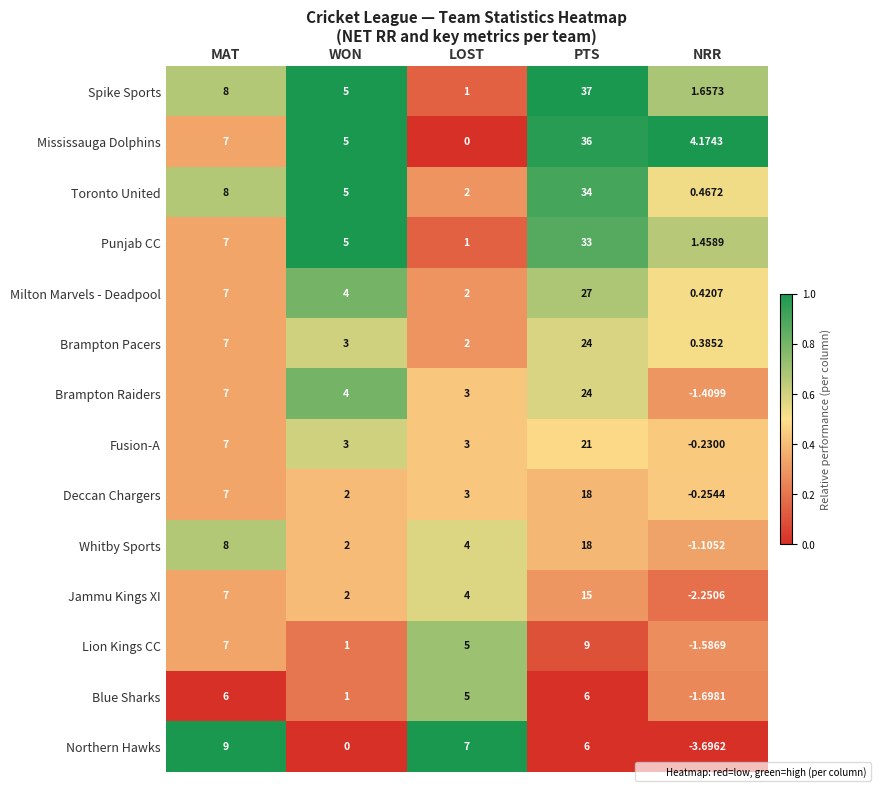

What is the total value across all series at WON?

42.0